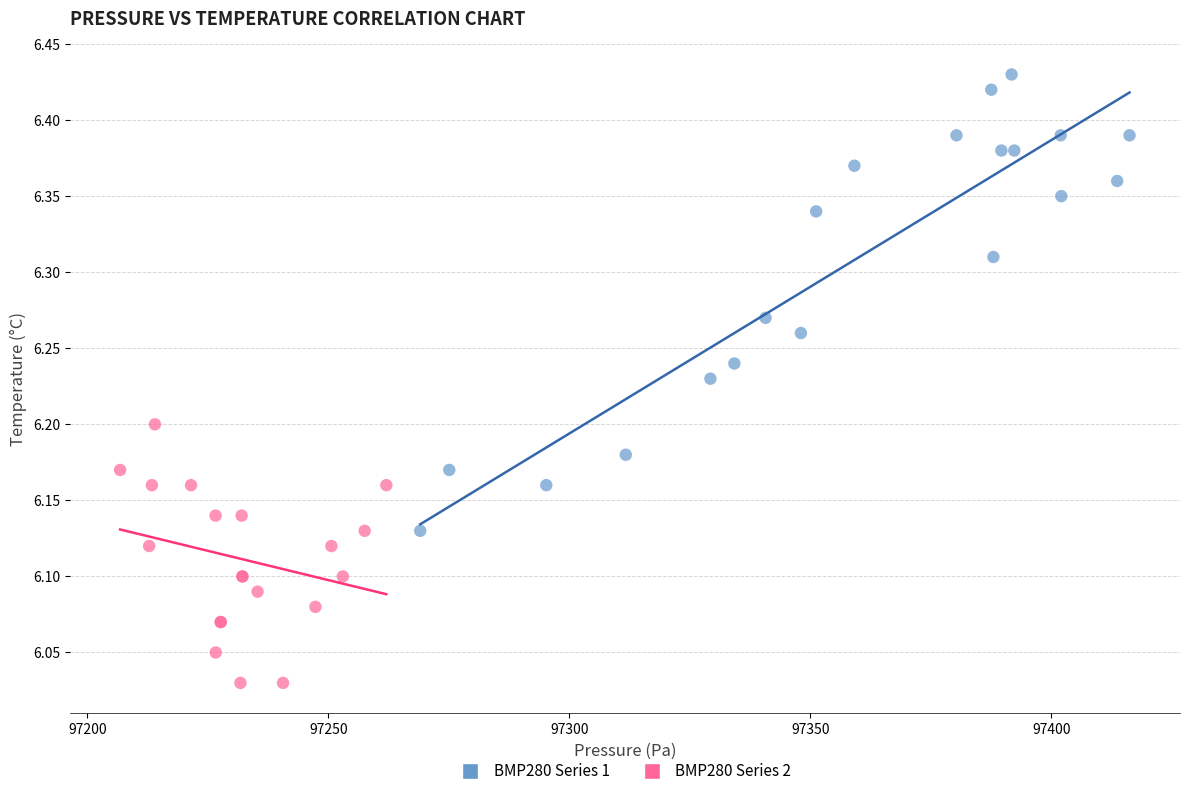

What are all the series names shown in the legend?

BMP280 Series 1, BMP280 Series 2